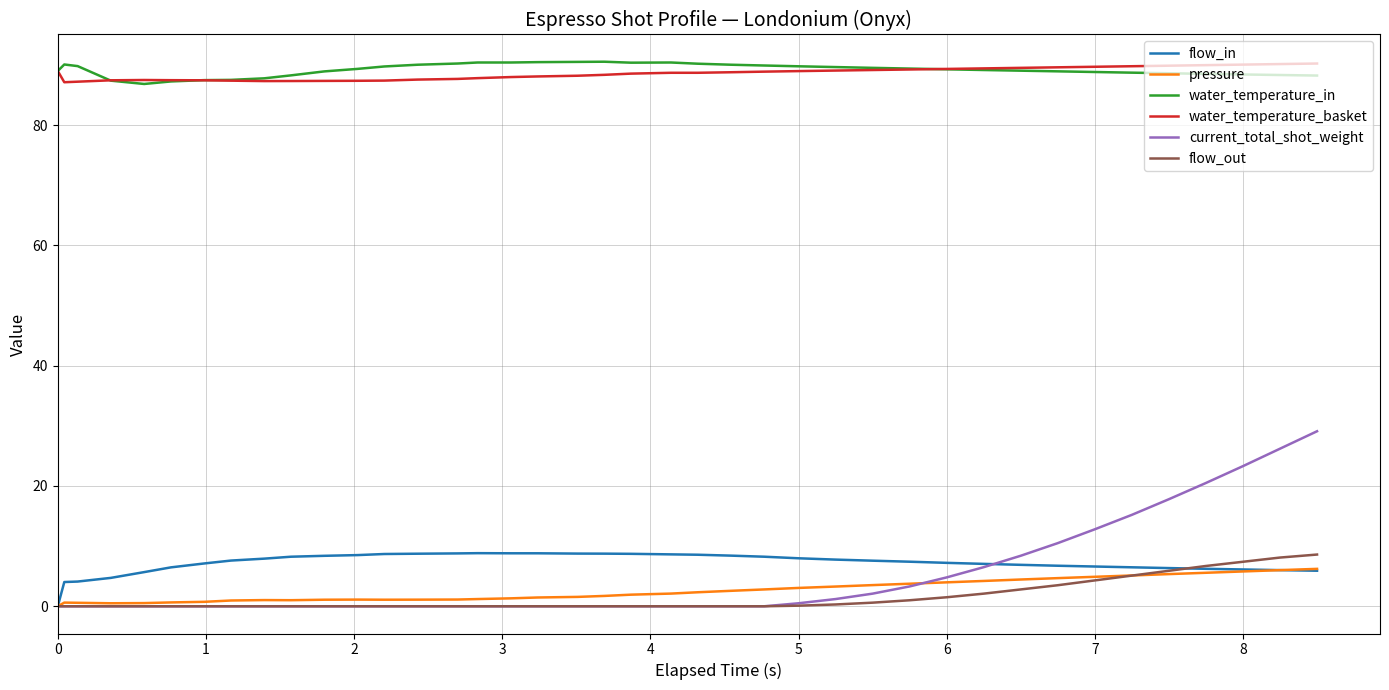

True or false: water_temperature_basket and flow_out intersect in this chart.

False